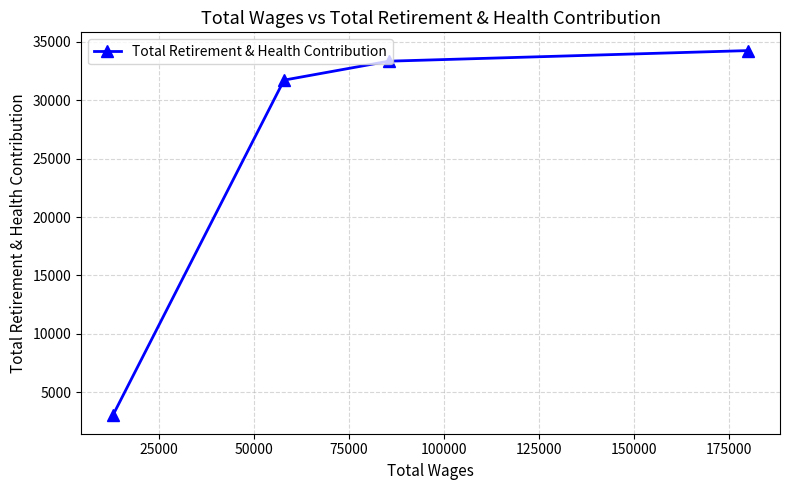

What is the minimum value shown in the chart?

3016